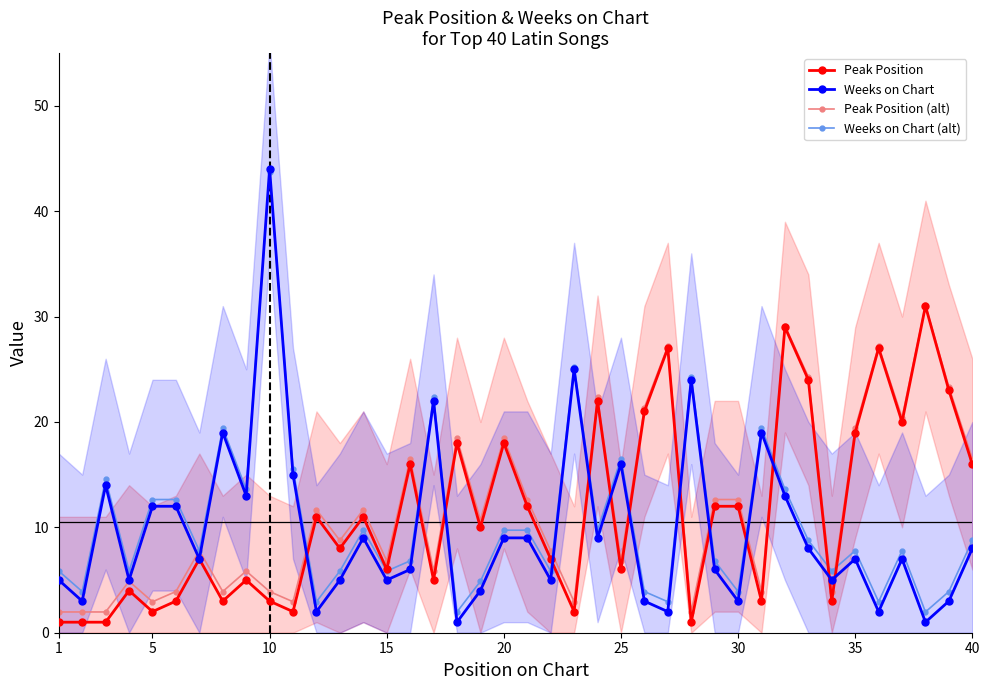

What is the average value of the Weeks on Chart (alt) series?

10.4